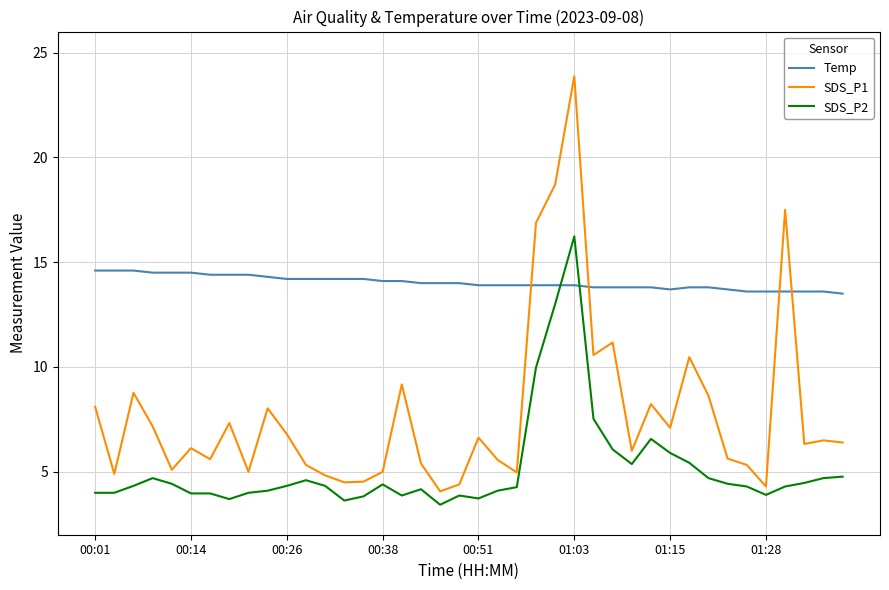

What is the difference between the maximum and minimum values in the SDS_P1 series?

19.8